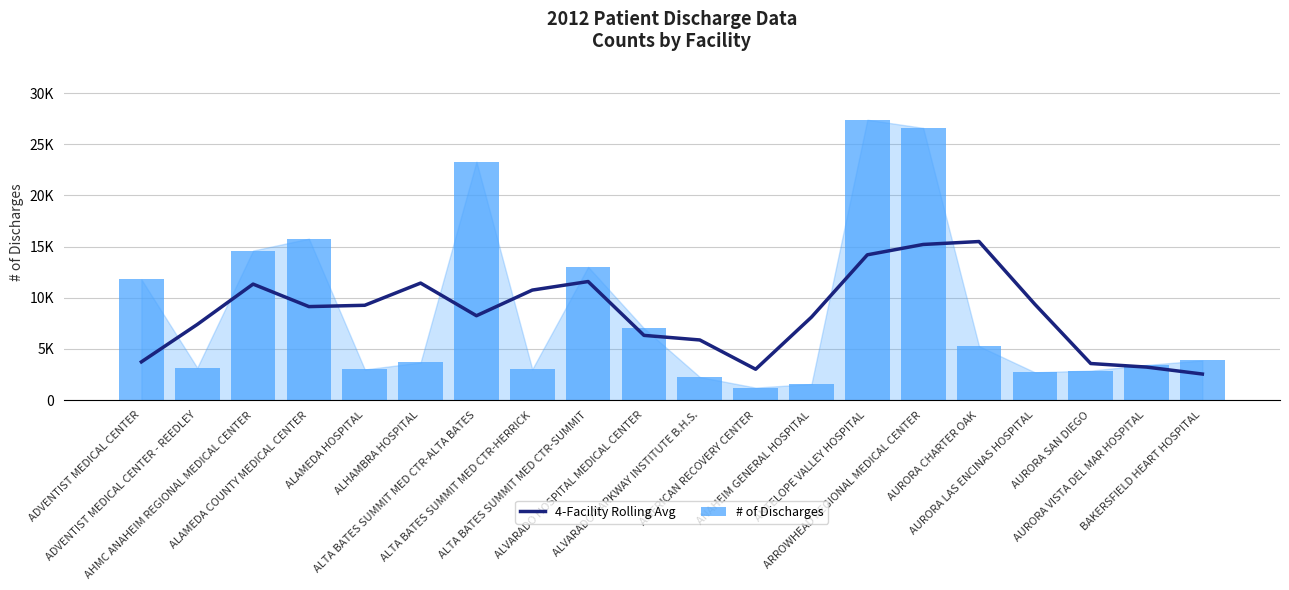

What is the minimum value shown in the chart?

1221.0